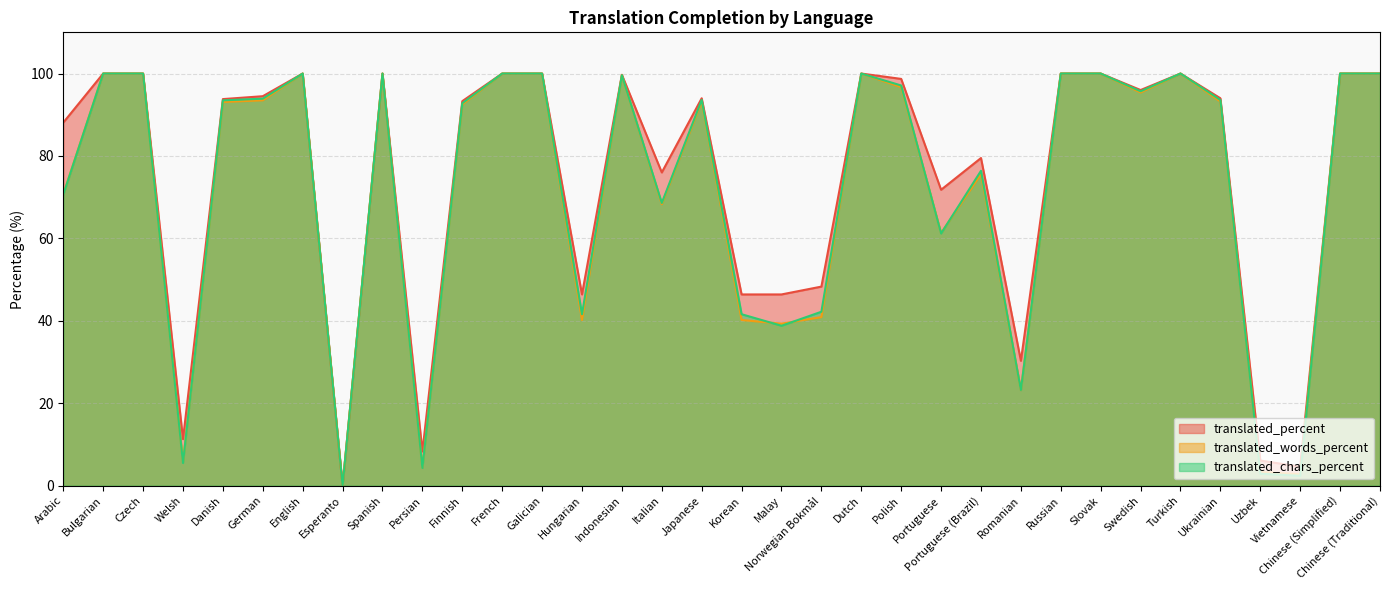

Reading right to left, list all the values displayed in this chart.

translated_percent: Chinese (Traditional)=100.0	Chinese (Simplified)=100.0	Vietnamese=4.6	Uzbek=6.1	Ukrainian=94.0	Turkish=100.0	Swedish=96.0	Slovak=100.0	Russian=100.0	Romanian=30.3	Portuguese (Brazil)=79.5	Portuguese=71.8	Polish=98.7	Dutch=100.0	Norwegian Bokmål=48.3	Malay=46.4	Korean=46.4	Japanese=94.0	Italian=76.0	Indonesian=99.7	Hungarian=46.4	Galician=100.0	French=100.0	Finnish=93.3	Persian=8.3	Spanish=100.0	Esperanto=0.0	English=100.0	German=94.5	Danish=93.8	Welsh=11.3	Czech=100.0	Bulgarian=100.0	Arabic=88.1
translated_words_percent: Chinese (Traditional)=100.0	Chinese (Simplified)=100.0	Vietnamese=2.8	Uzbek=3.3	Ukrainian=93.2	Turkish=100.0	Swedish=95.4	Slovak=100.0	Russian=100.0	Romanian=23.2	Portuguese (Brazil)=75.6	Portuguese=61.3	Polish=96.7	Dutch=100.0	Norwegian Bokmål=40.9	Malay=39.3	Korean=40.2	Japanese=93.2	Italian=68.3	Indonesian=99.6	Hungarian=40.2	Galician=100.0	French=100.0	Finnish=92.5	Persian=4.4	Spanish=100.0	Esperanto=0.0	English=100.0	German=93.5	Danish=93.1	Welsh=5.7	Czech=100.0	Bulgarian=100.0	Arabic=70.7
translated_chars_percent: Chinese (Traditional)=100.0	Chinese (Simplified)=100.0	Vietnamese=2.4	Uzbek=2.9	Ukrainian=93.6	Turkish=100.0	Swedish=95.7	Slovak=100.0	Russian=100.0	Romanian=23.2	Portuguese (Brazil)=76.4	Portuguese=61.2	Polish=97.1	Dutch=100.0	Norwegian Bokmål=42.2	Malay=38.8	Korean=41.6	Japanese=93.6	Italian=68.6	Indonesian=99.6	Hungarian=41.6	Galician=100.0	French=100.0	Finnish=92.8	Persian=4.3	Spanish=100.0	Esperanto=0.0	English=100.0	German=93.9	Danish=93.5	Welsh=5.5	Czech=100.0	Bulgarian=100.0	Arabic=70.6